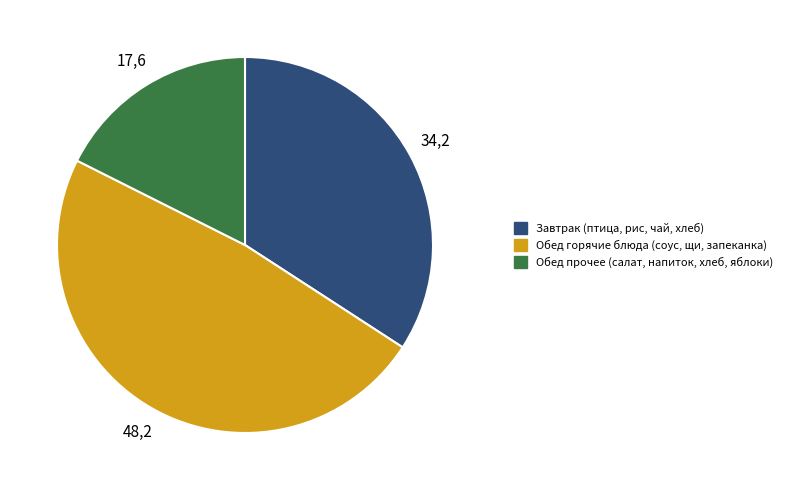

Which category has the smallest portion of the pie?

Обед прочее (салат, напиток, хлеб, яблоки)